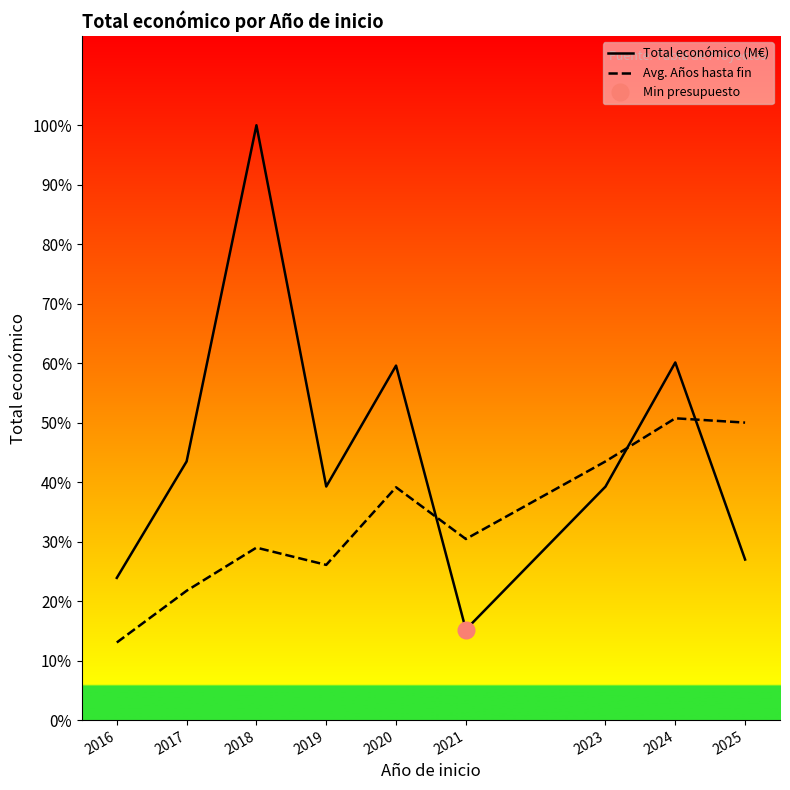

At which label does Total económico (M€) first exceed 9?

2017